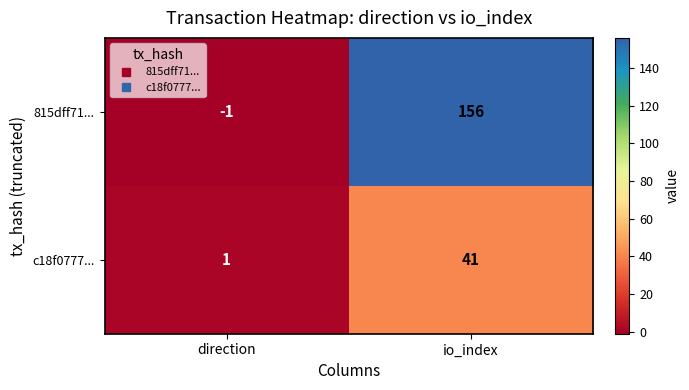

The value of c18f0777... at io_index is 41. True or false?

True